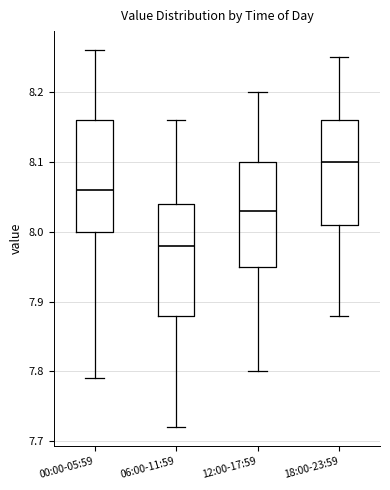

Which box has the highest median line?

18:00-23:59